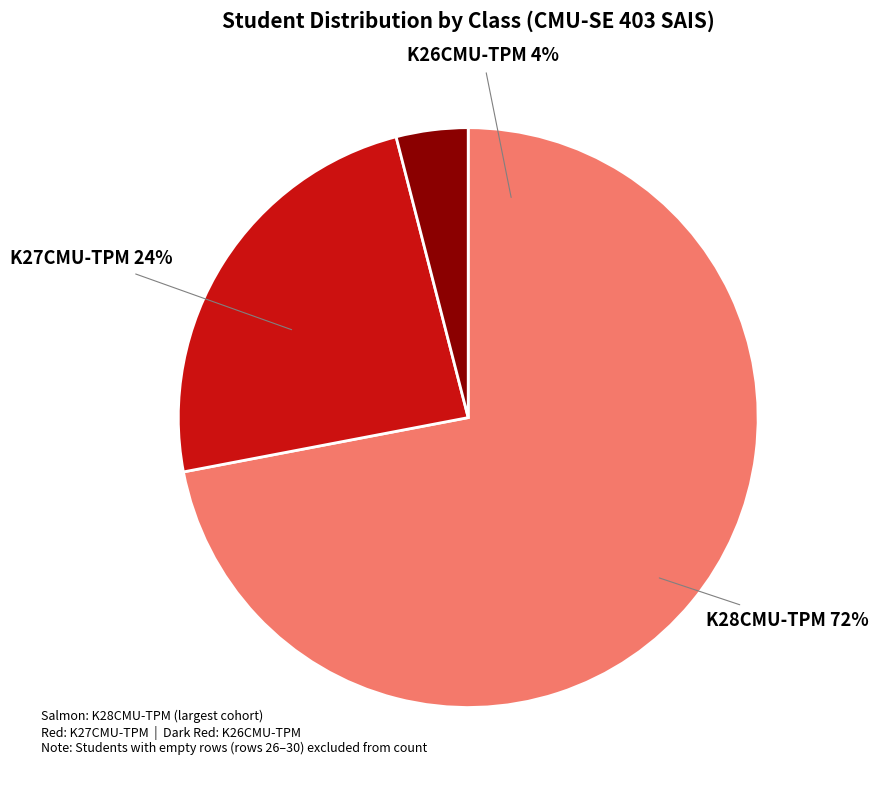

To the nearest percent, what portion does K28CMU-TPM represent?

72%